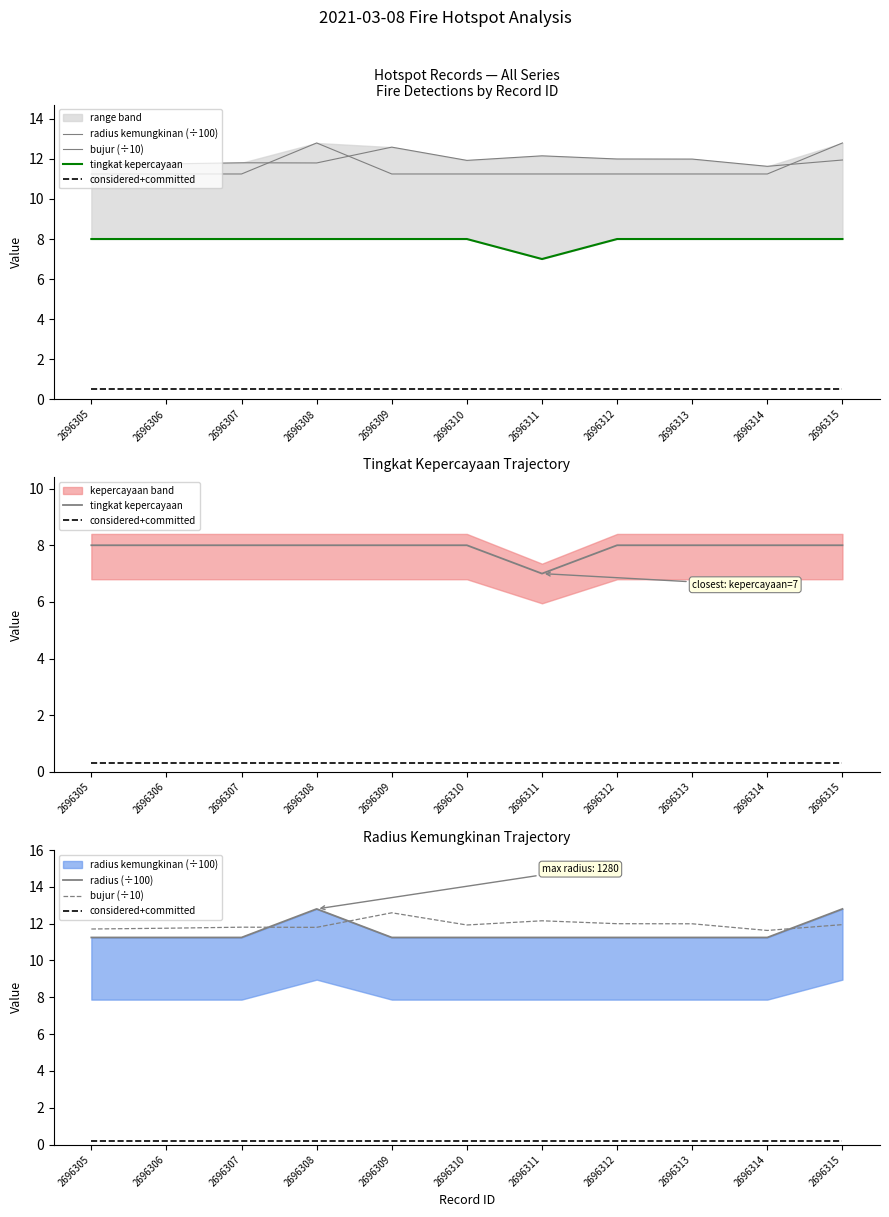

The value of radius (÷100) at 2696309 is 7.2. True or false?

False